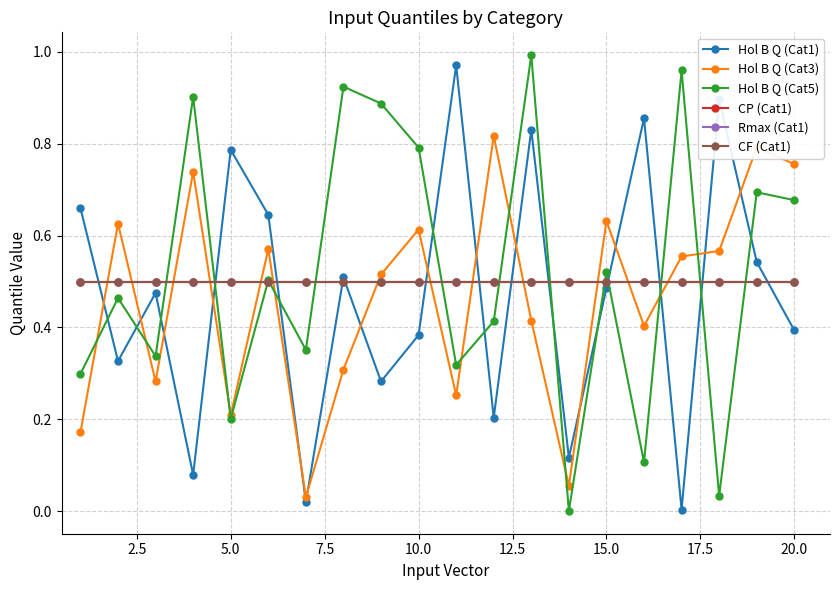

Does the chart display data point markers on the line(s)?

Yes